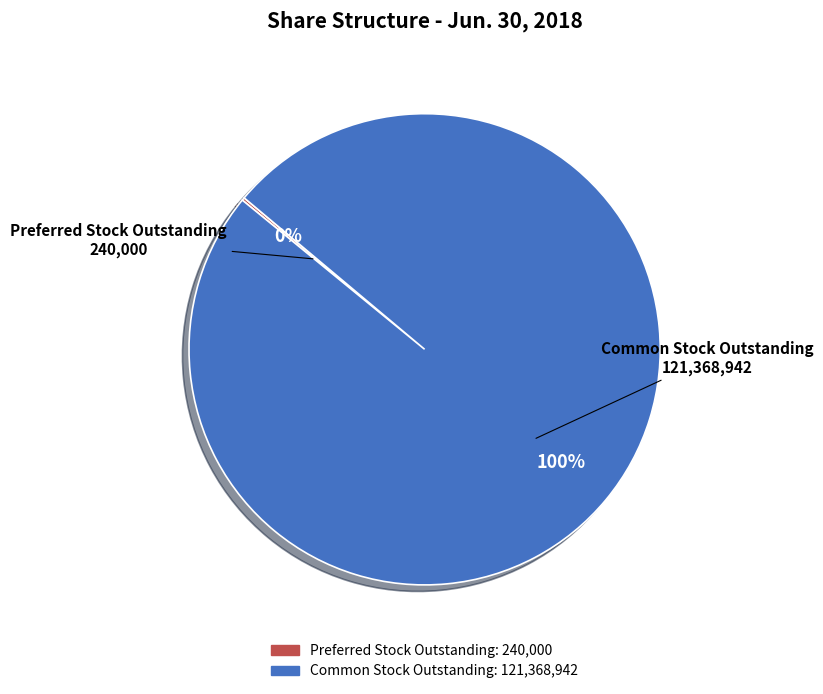

Does any single category account for the majority?

Yes